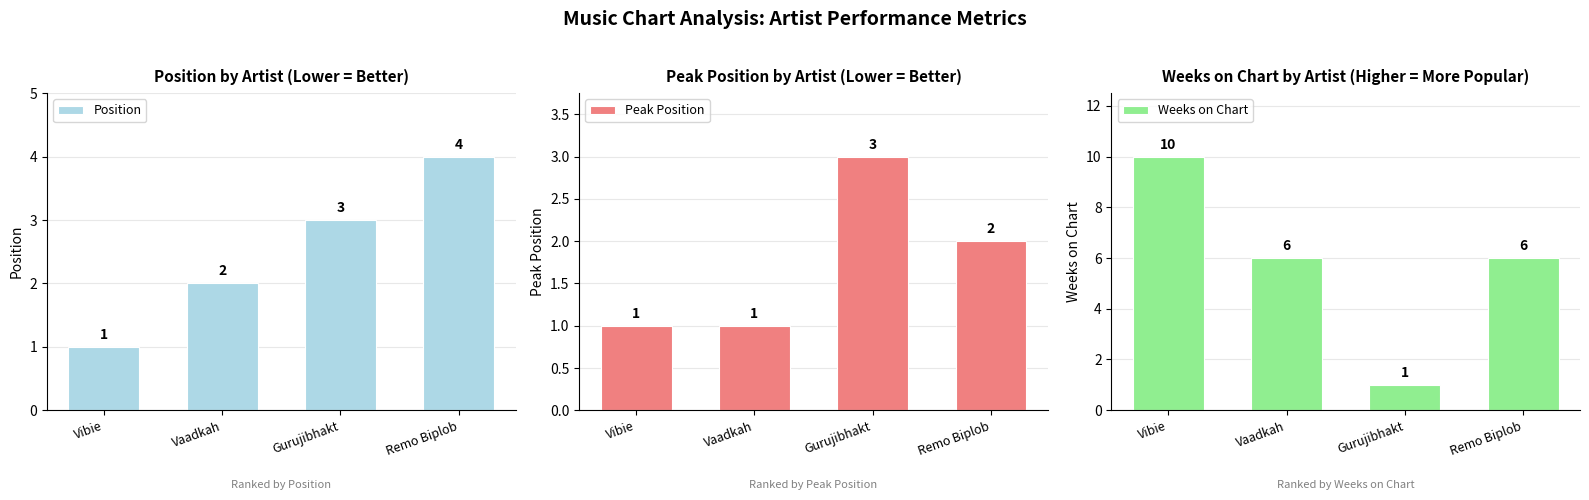

What is the sum of all Position values?

10